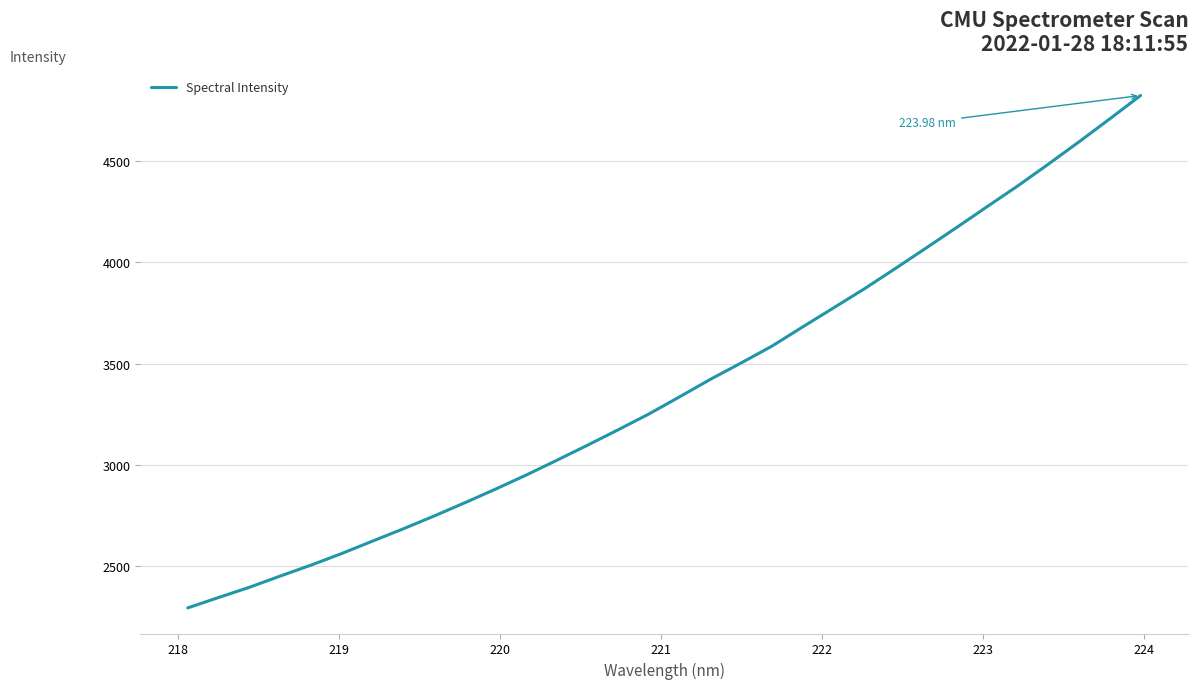

What is the difference between the maximum and minimum values?

2529.9